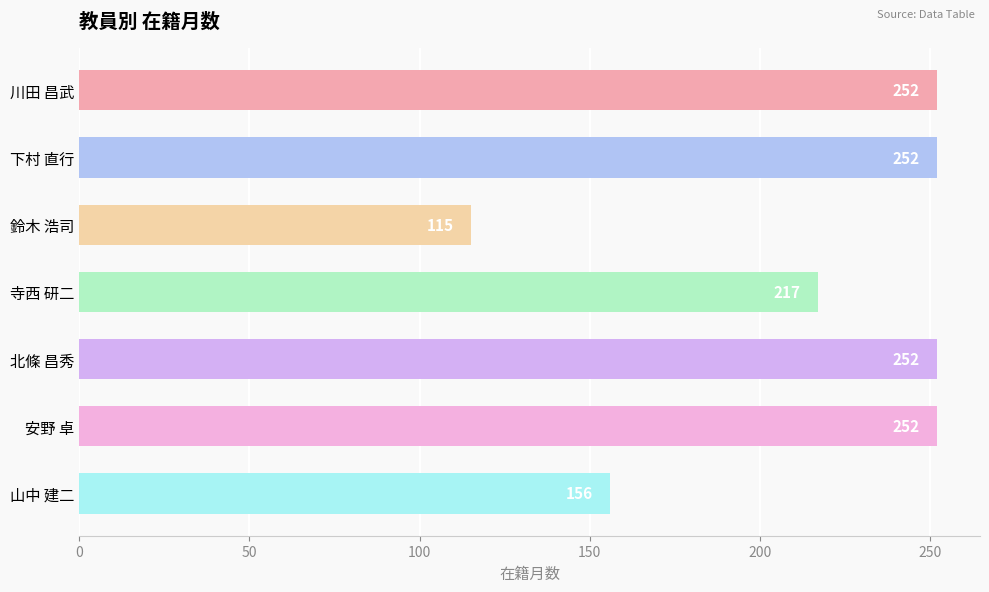

What is the label of the 3rd bar from the top?

鈴木 浩司